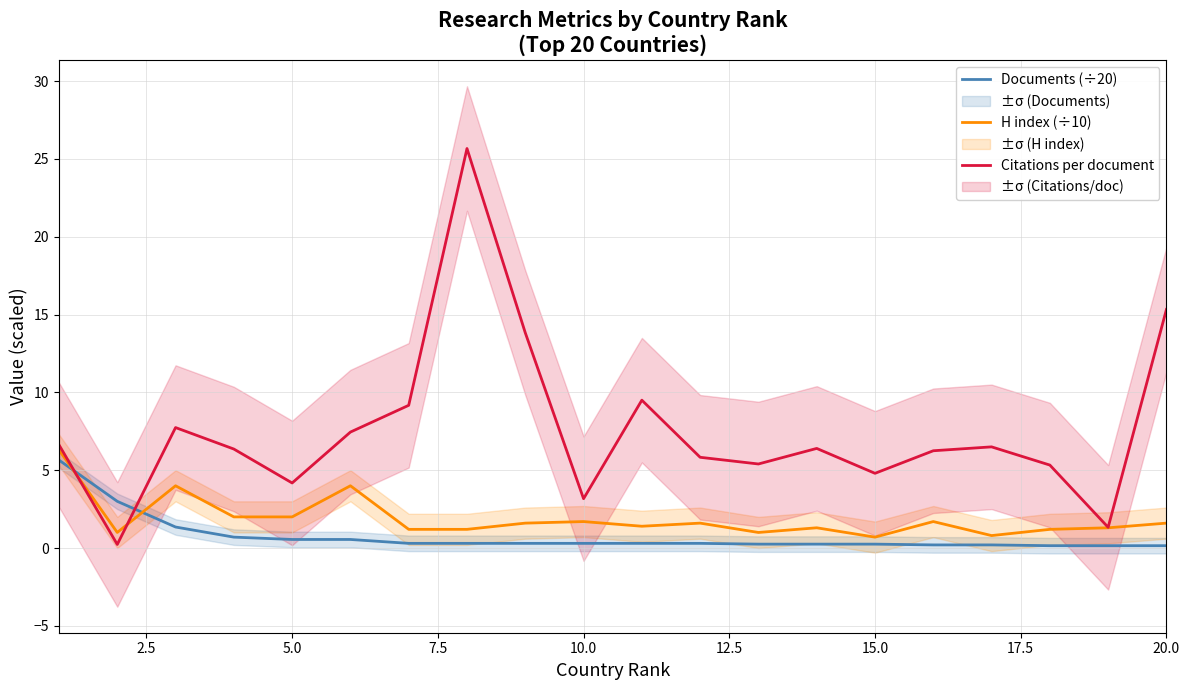

Rank the series by their maximum value, from lowest to highest.

Documents (÷20), H index (÷10), Citations per document